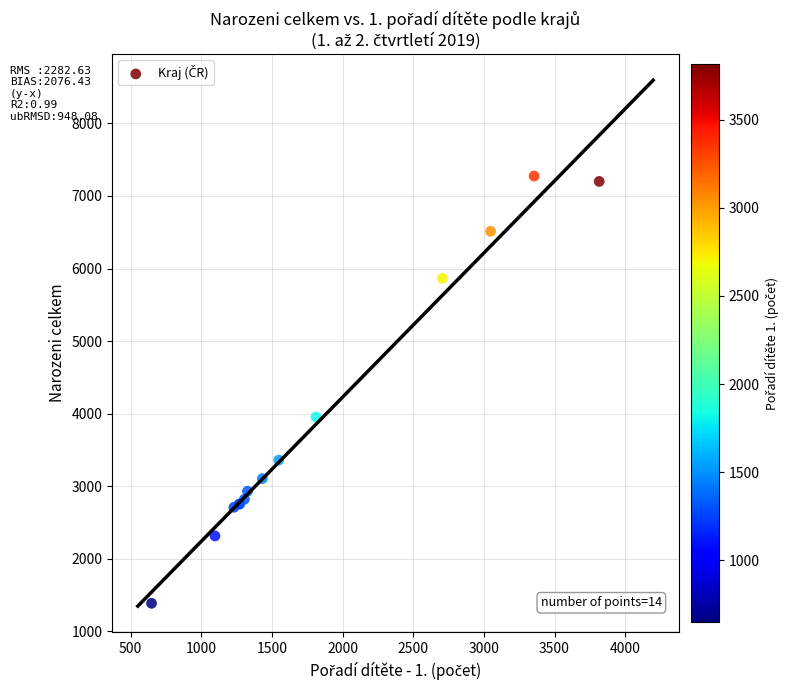

What Y value in the scatter plot is closest to 4330?

3953